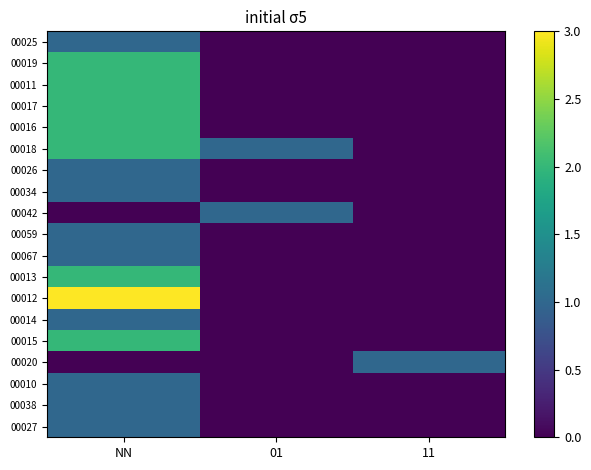

What is the total value across all series at 01?

2